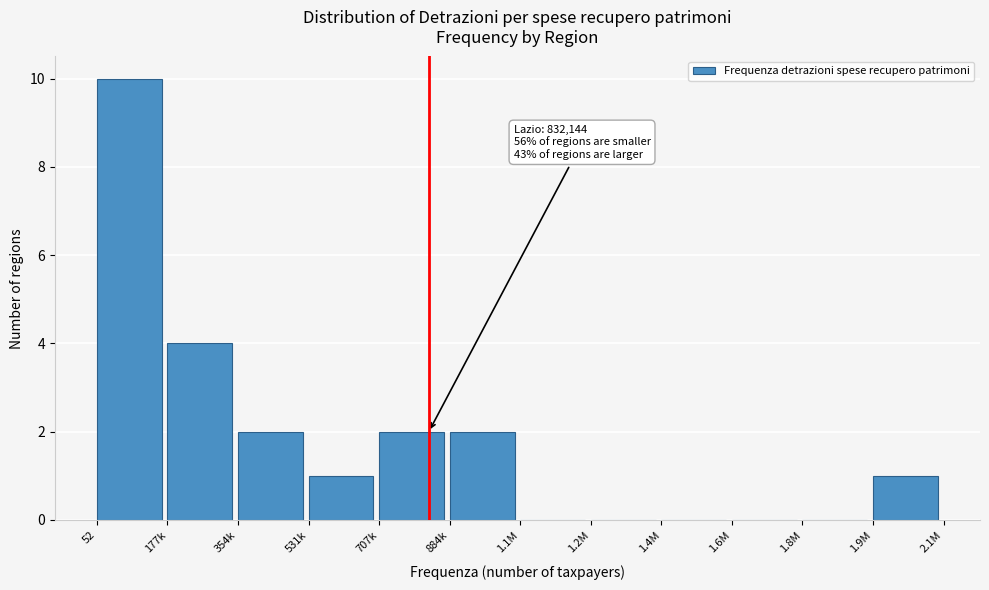

Reading left to right, list all the values displayed in this chart.

52=10	177k=4	354k=2	531k=1	707k=2	884k=2	1.1M=0	1.2M=0	1.4M=0	1.6M=0	1.8M=0	1.9M=1